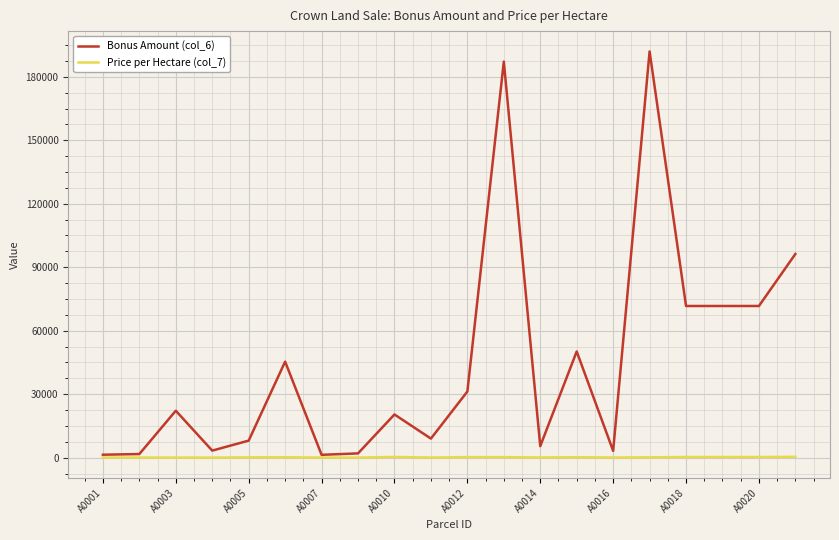

How many series are shown in this chart?

2